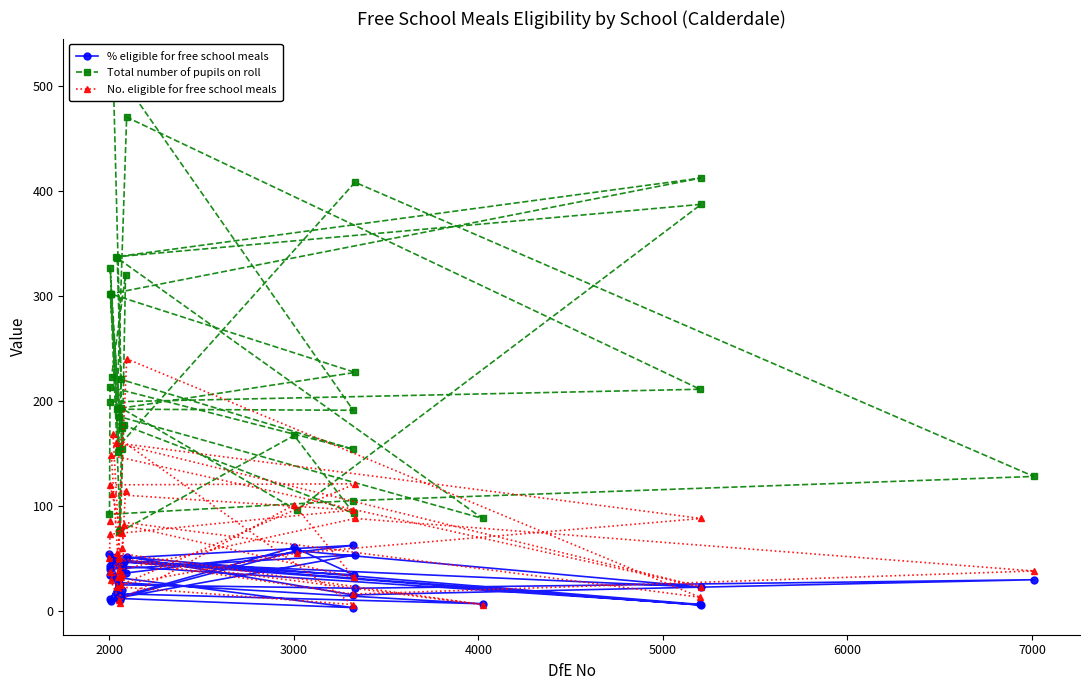

At how many categories does at least one series exceed 348?

5